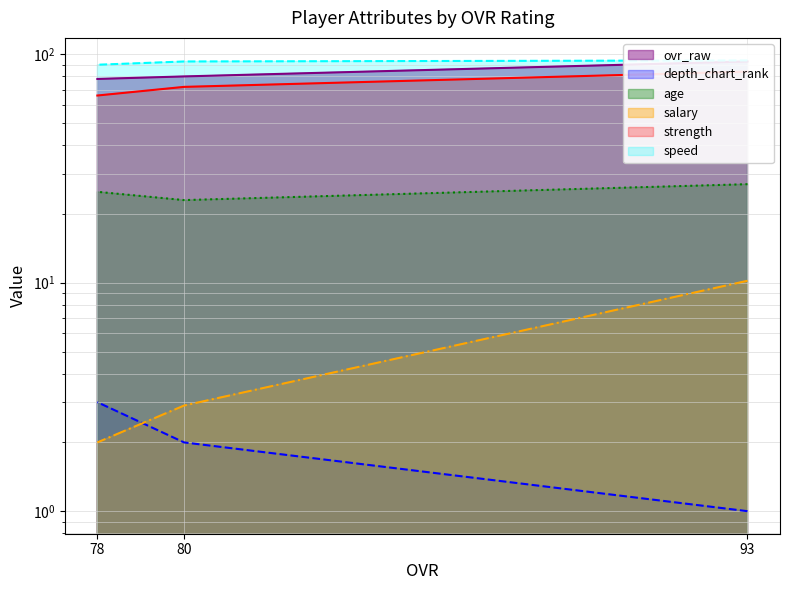

What is the difference between the depth_chart_rank values at 78 and 80?

1.0